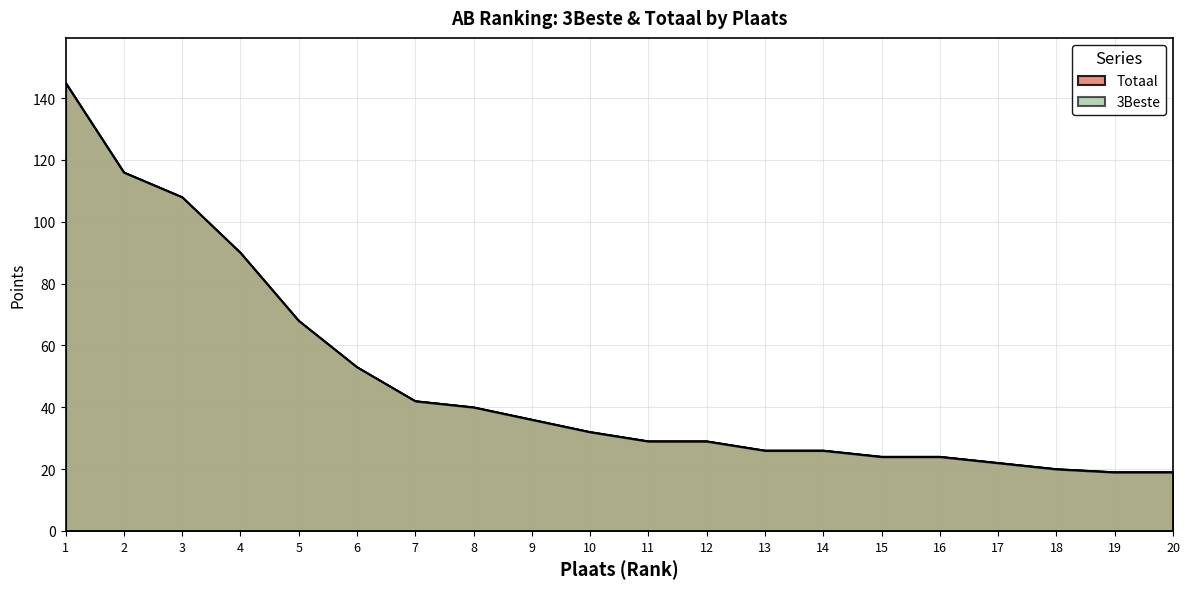

True or false: Totaal and 3Beste cross at least once.

False